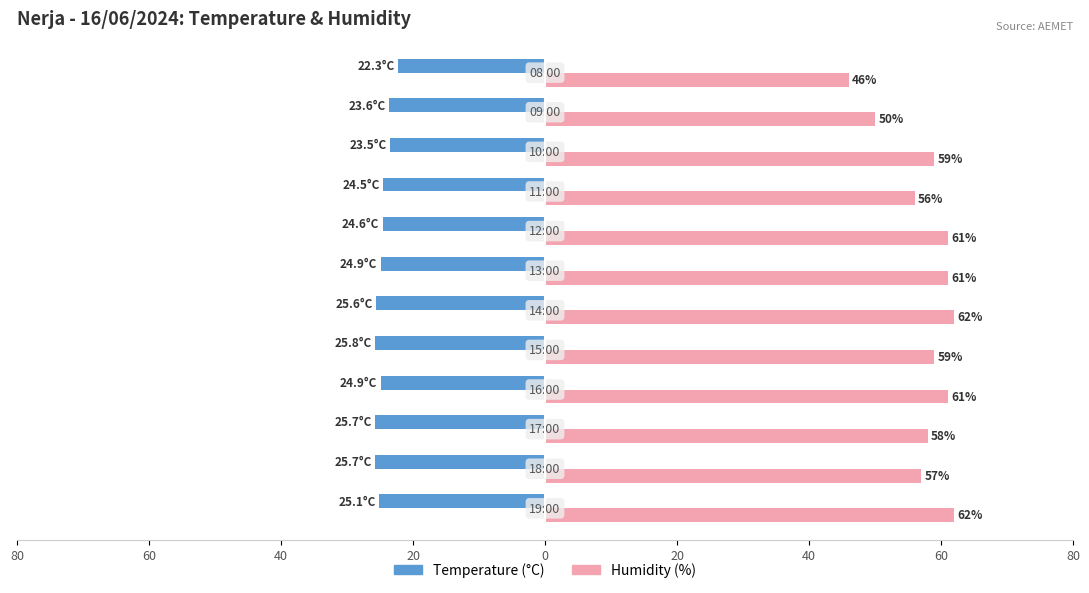

What is the highest value of the Humidity (%) series?

62.0